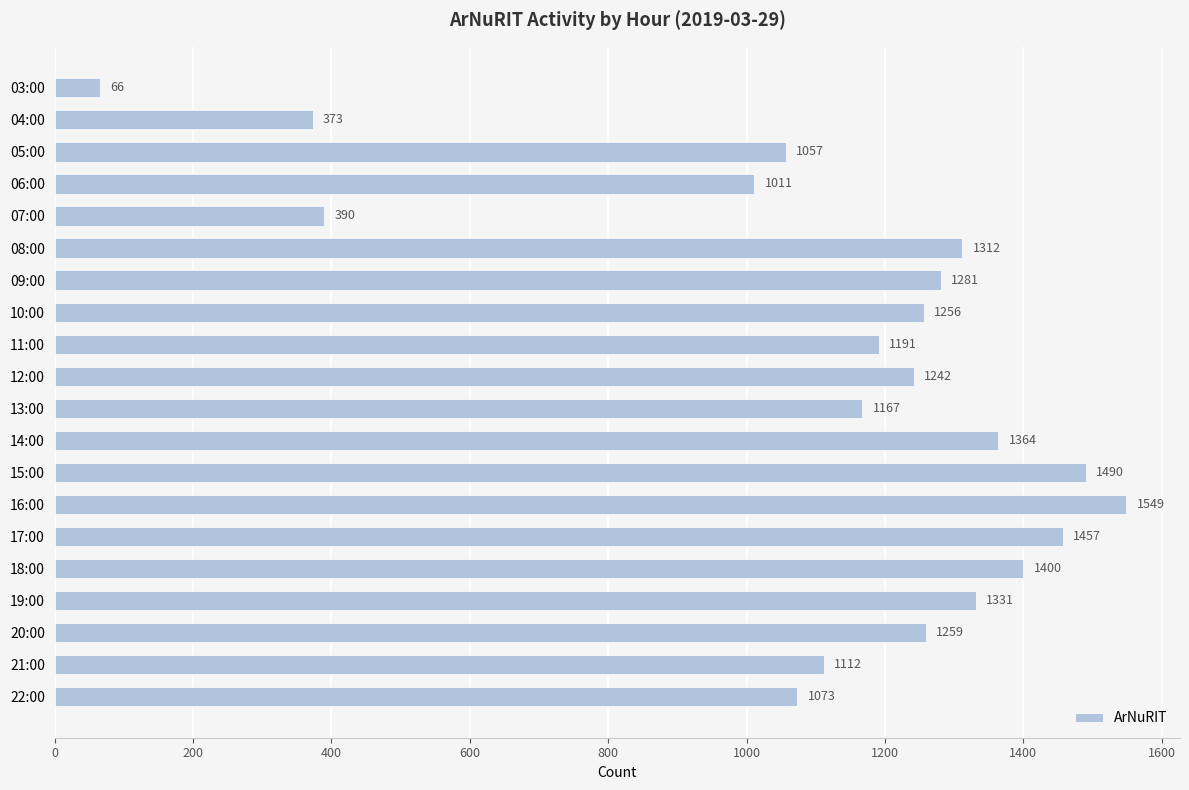

Reading top to bottom, transcribe all the data shown in this chart.

66	373	1057	1011	390	1312	1281	1256	1191	1242	1167	1364	1490	1549	1457	1400	1331	1259	1112	1073